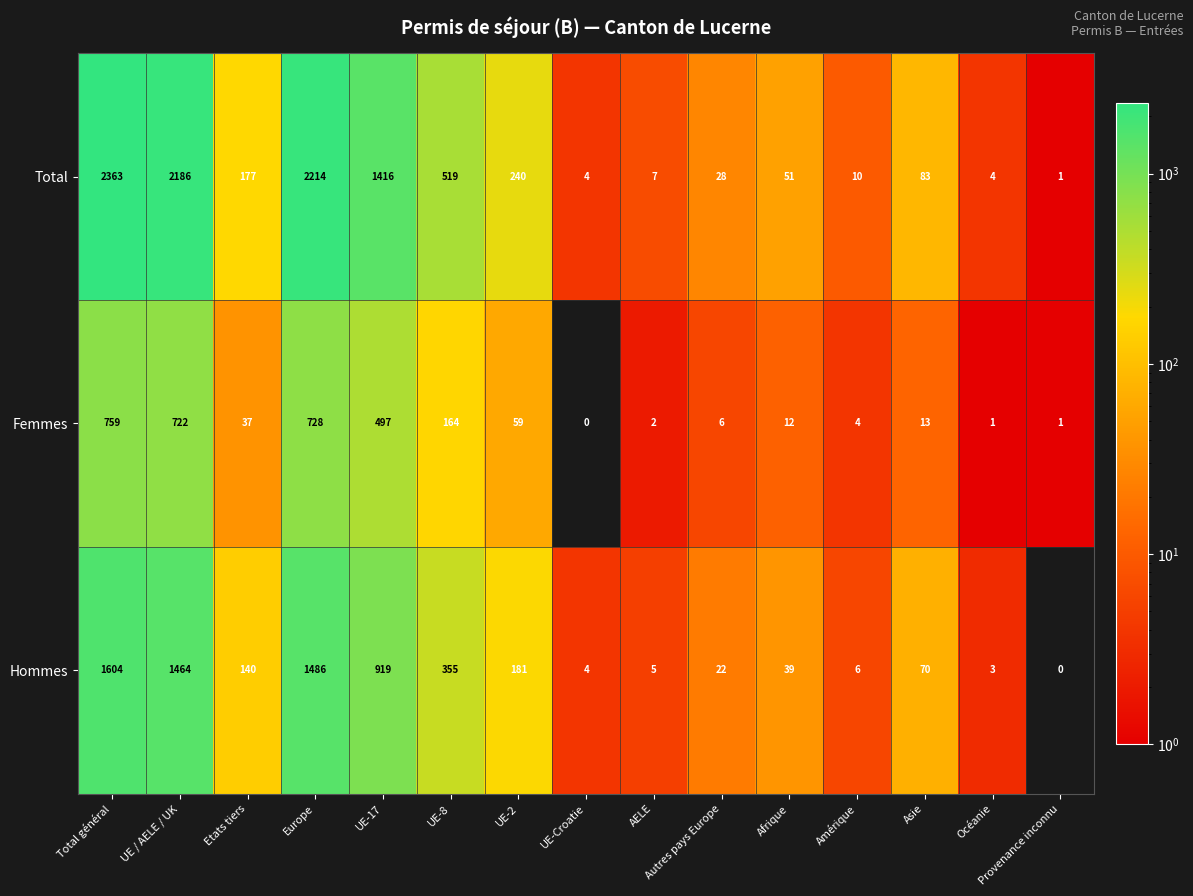

What is the sum of the Femmes values at Afrique and Océanie?

13